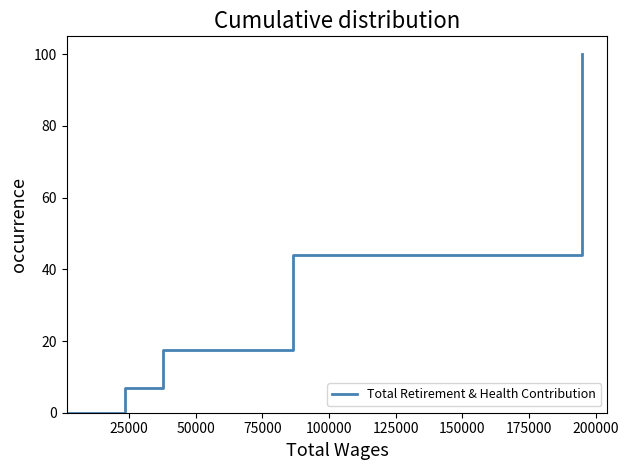

What is the difference between the maximum and minimum values?

100.0